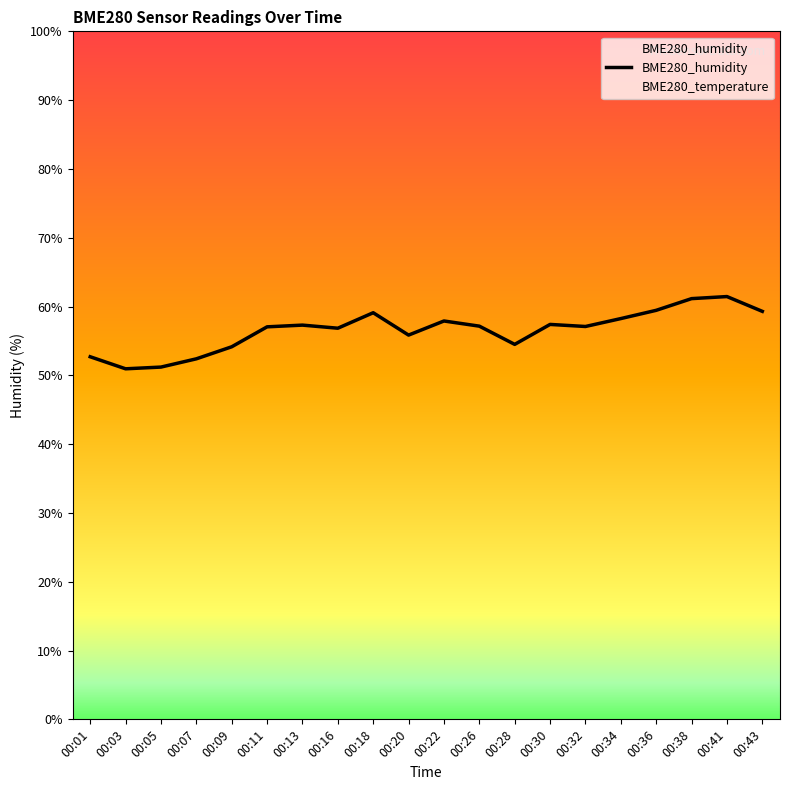

What is the difference between the maximum and minimum values?

10.5